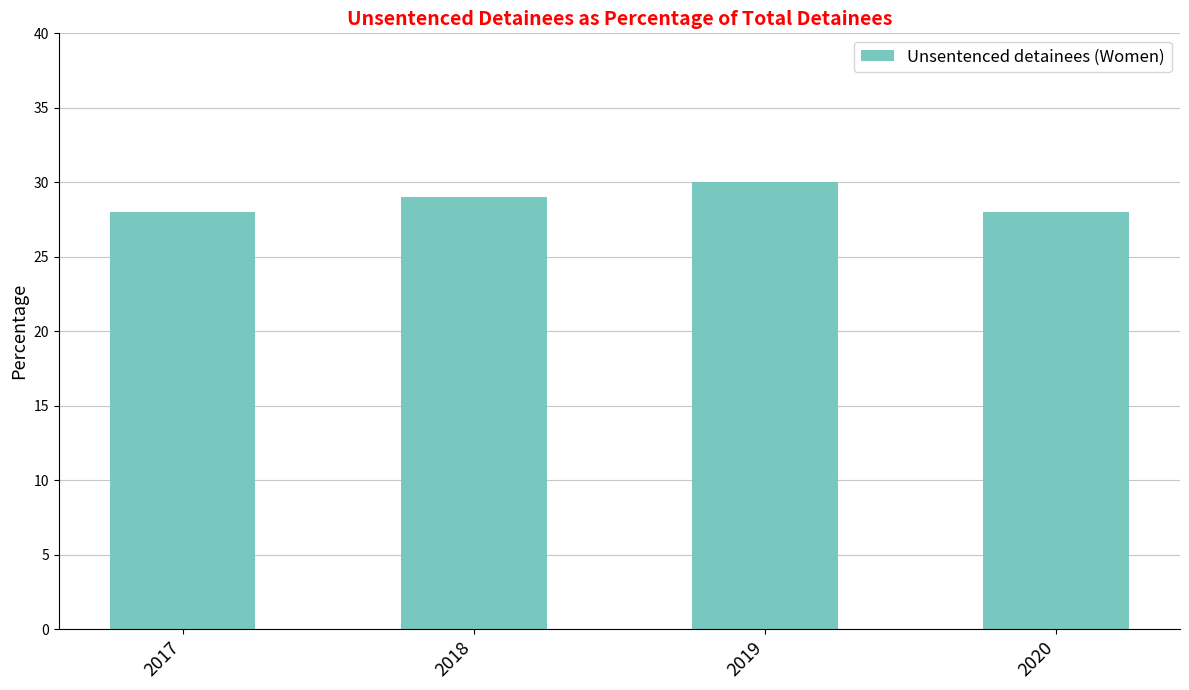

Which category has the highest value across all series?

2019